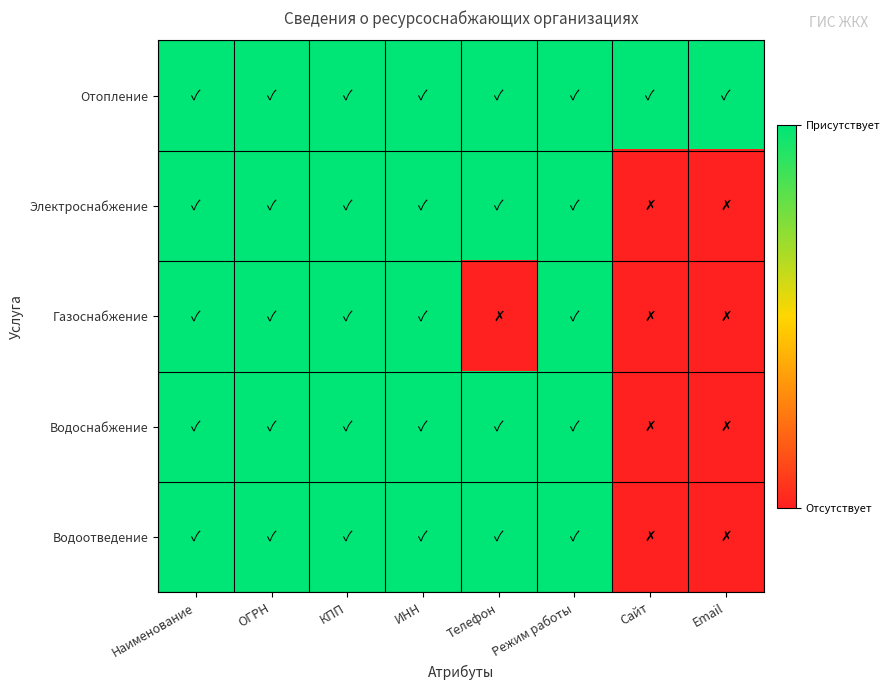

Rank the series at Наименование from highest to lowest value.

Отопление, Электроснабжение, Газоснабжение, Водоснабжение, Водоотведение